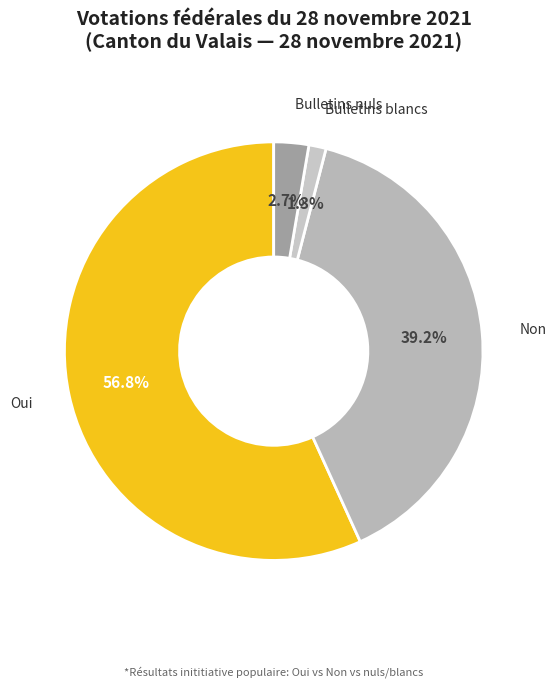

How much of the chart is everything except Bulletins blancs?

98.7%